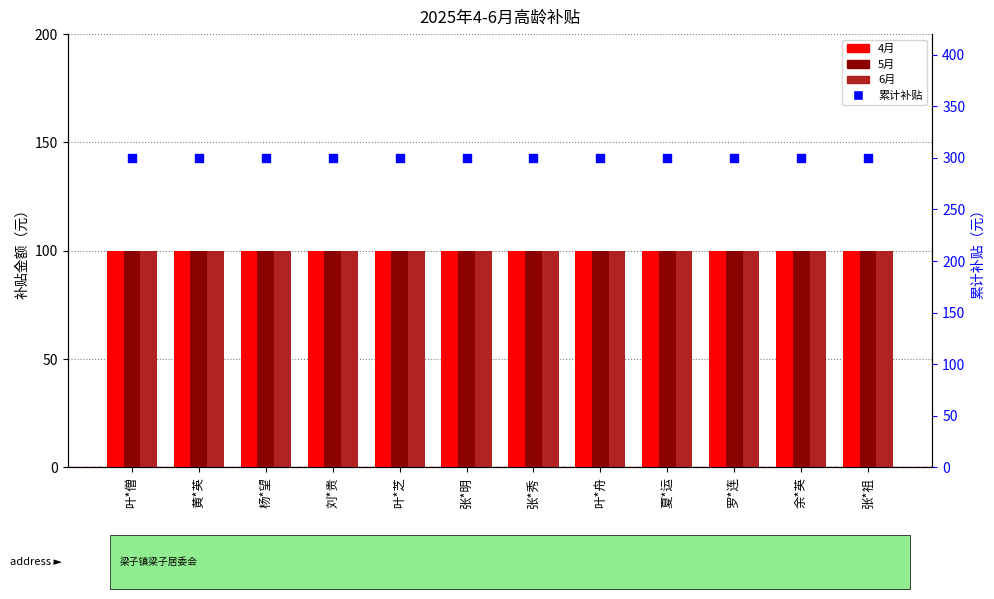

At how many categories does at least one series exceed 247?

12